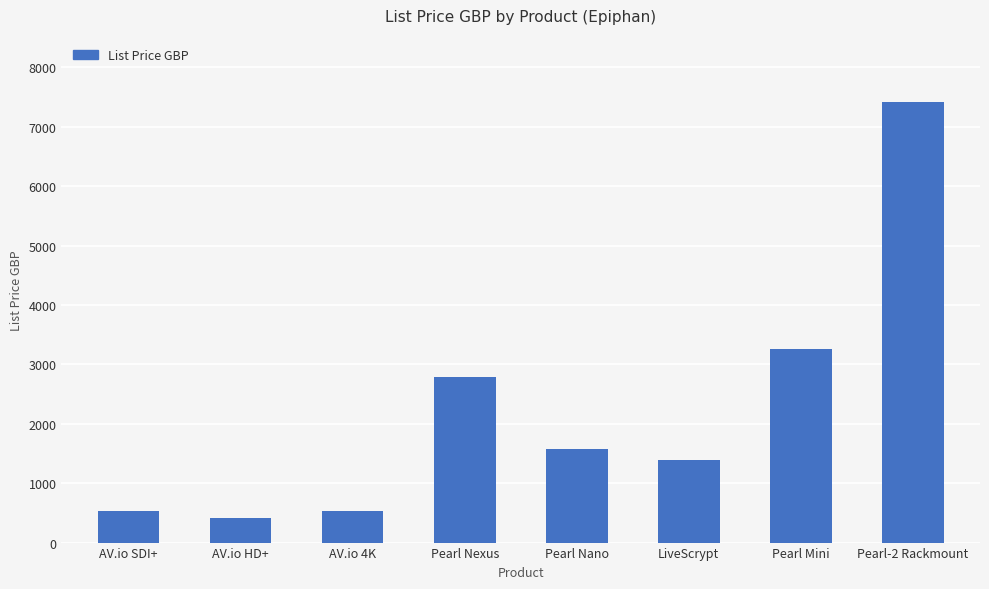

At which category does the chart reach its minimum across all series?

AV.io HD+